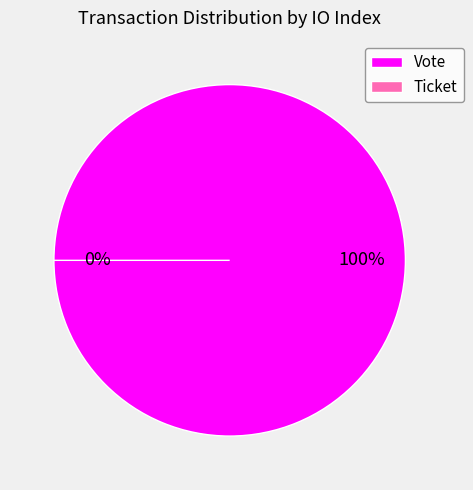

How many segments does this pie chart have?

2